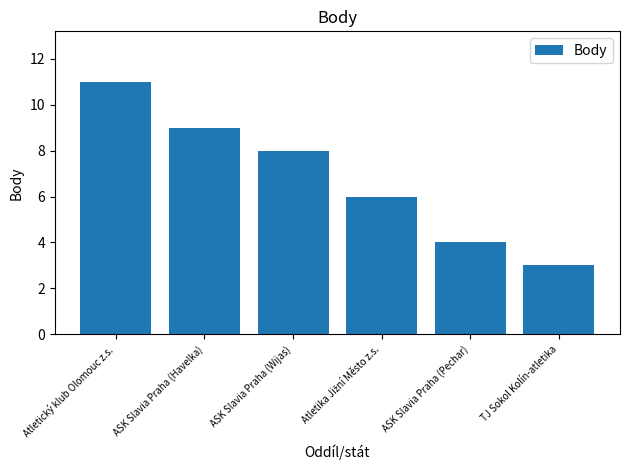

How many bars are there in total?

6